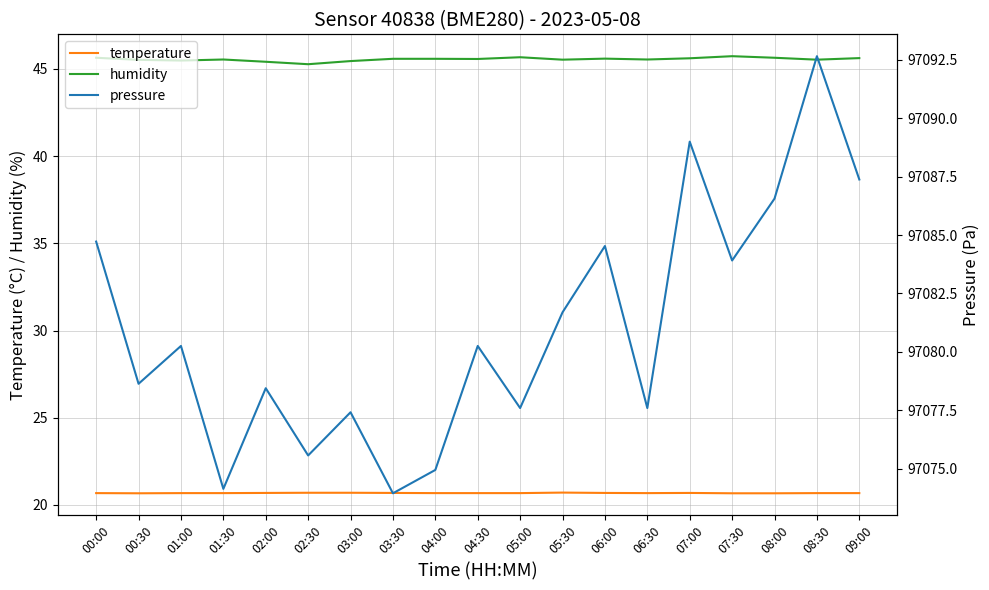

Reading left to right, extract all data points from this chart.

temperature: 20.7	20.7	20.7	20.7	20.7	20.7	20.7	20.7	20.7	20.7	20.7	20.7	20.7	20.7	20.7	20.7	20.7	20.7	20.7
humidity: 45.6	45.5	45.5	45.5	45.4	45.3	45.5	45.6	45.6	45.6	45.7	45.5	45.6	45.5	45.6	45.7	45.6	45.5	45.6
pressure: 97084.7	97078.6	97080.2	97074.1	97078.4	97075.6	97077.4	97073.9	97074.9	97080.2	97077.6	97081.7	97084.5	97077.6	97089.0	97083.9	97086.6	97092.7	97087.4